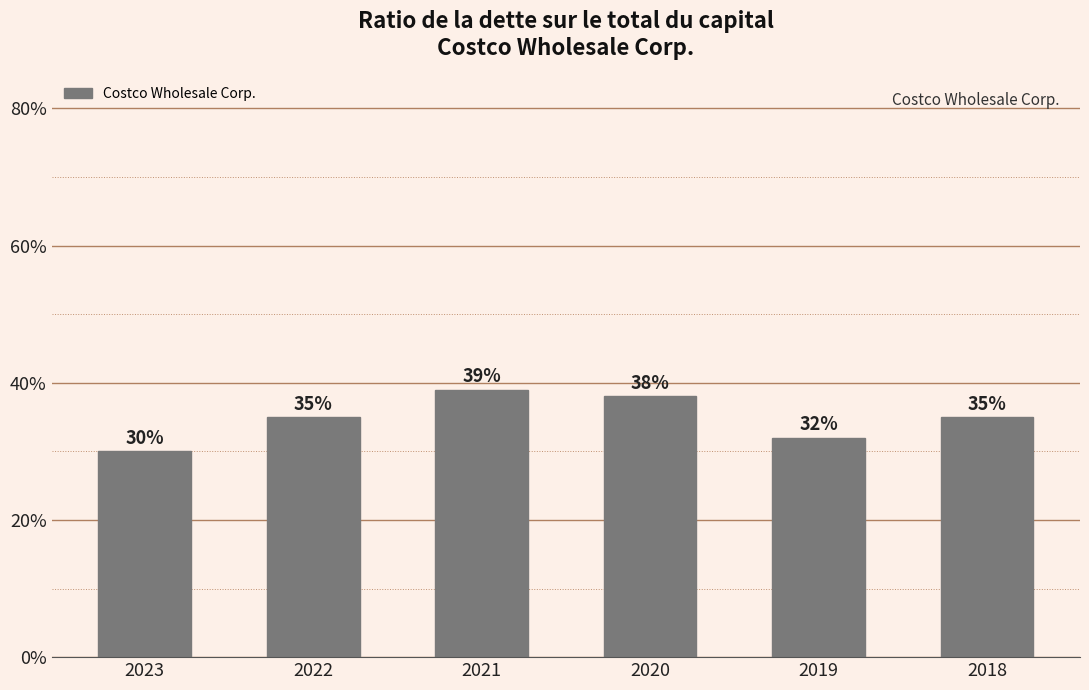

What is the difference between the maximum and second lowest values?

0.1